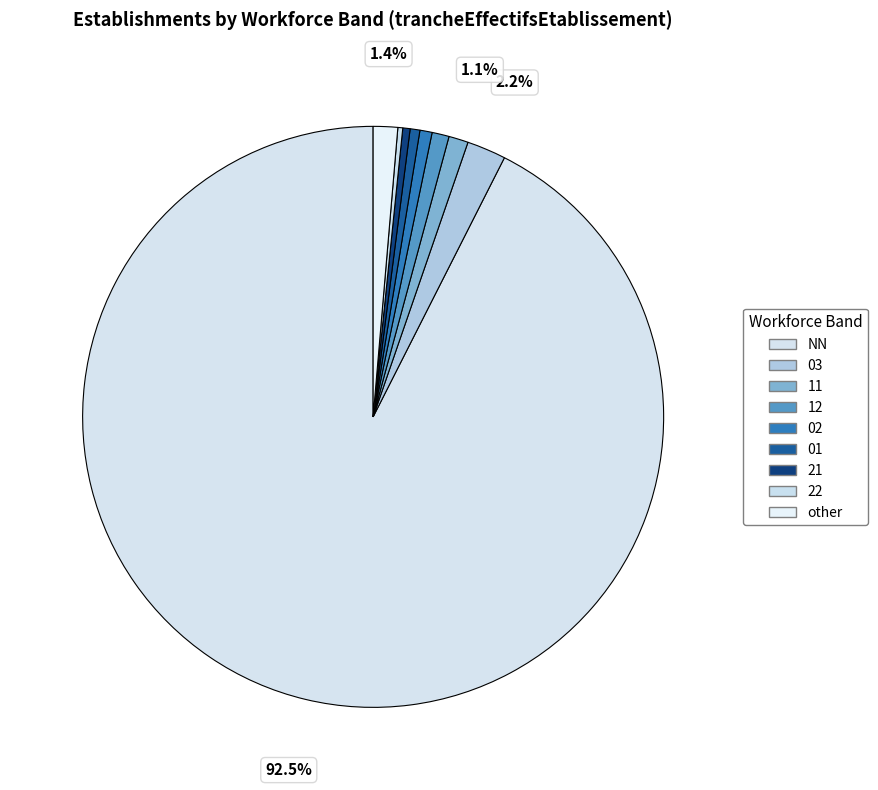

How many segments does this pie chart have?

9